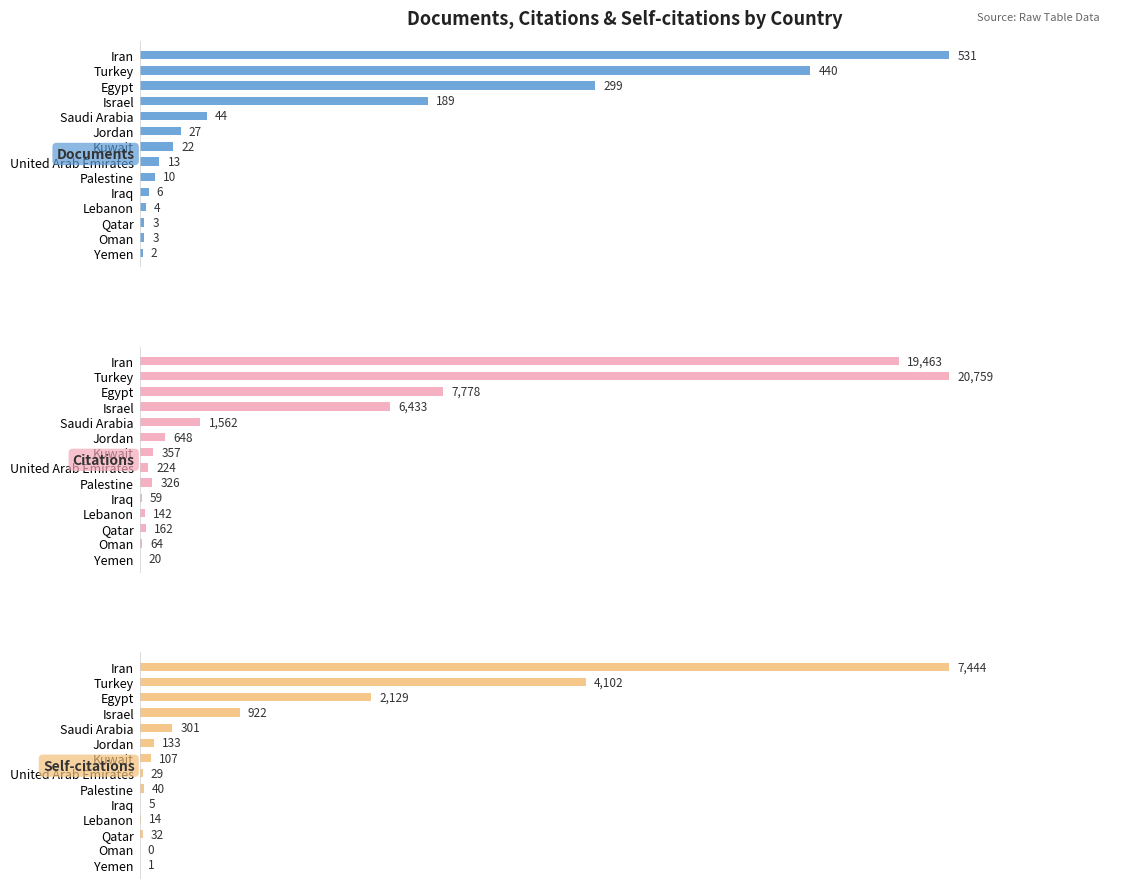

Reading left to right, transcribe all the data shown in this chart.

Documents: 531	440	299	189	44	27	22	13	10	6	4	3	3	2
Citations: 19463	20759	7778	6433	1562	648	357	224	326	59	142	162	64	20
Self-citations: 7444	4102	2129	922	301	133	107	29	40	5	14	32	0	1